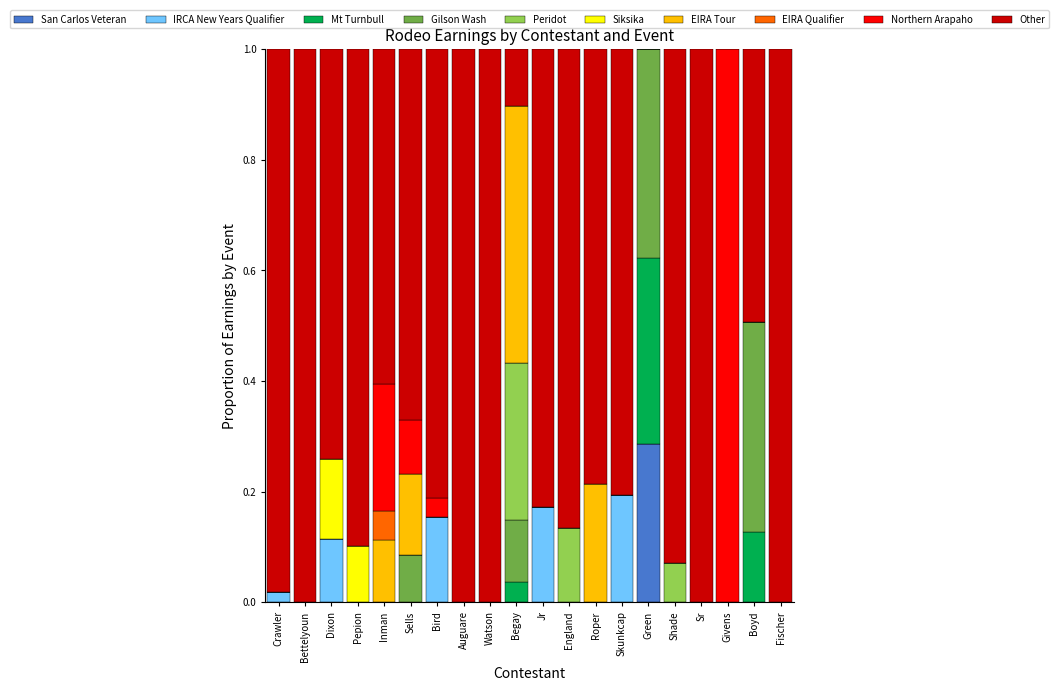

The San Carlos Veteran series shows 0.0 at Givens. True or false?

True